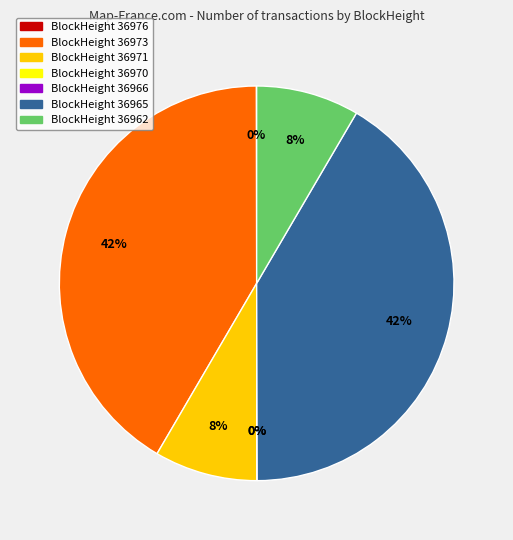

Does 36966 represent more than half of the total?

No